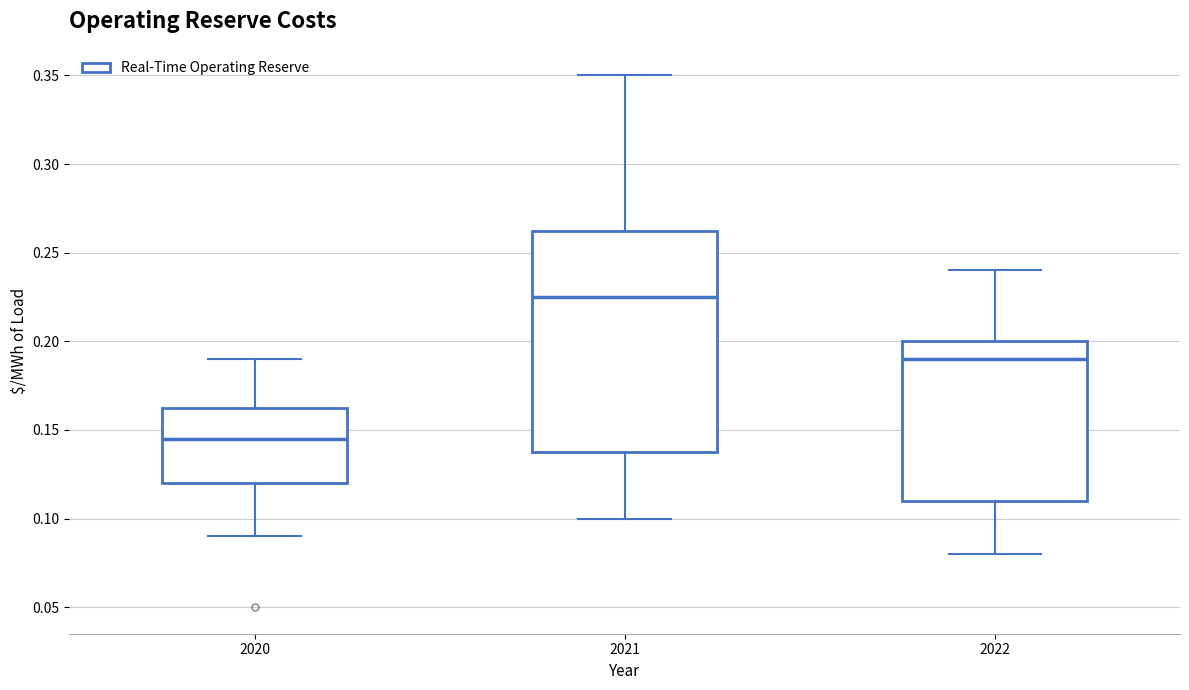

Which box has the lowest median line?

2020